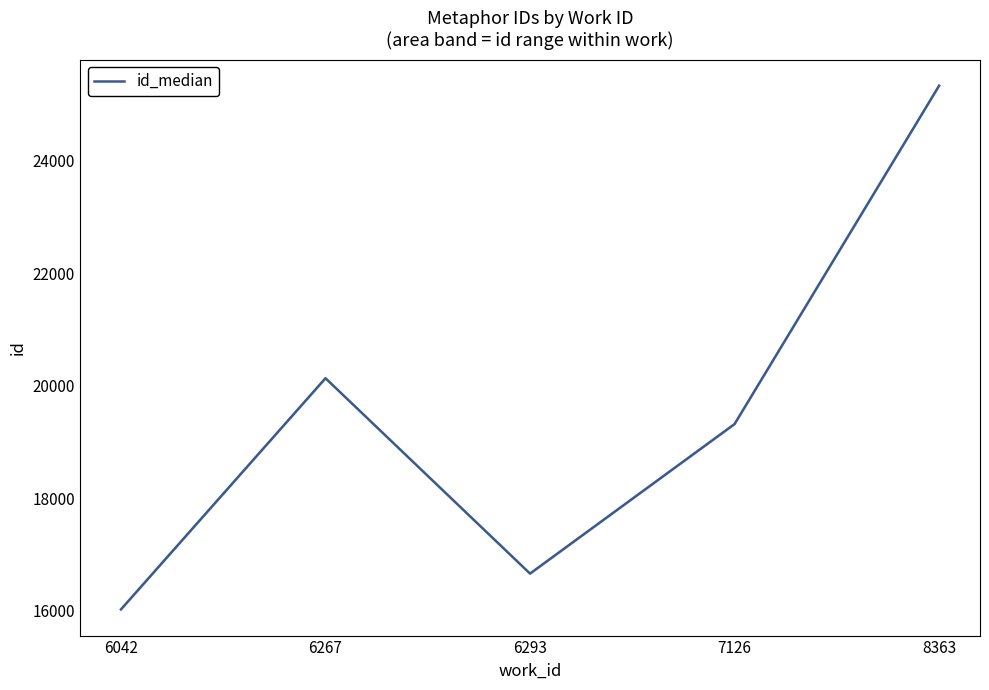

What is the difference between the second highest and minimum values?

4106